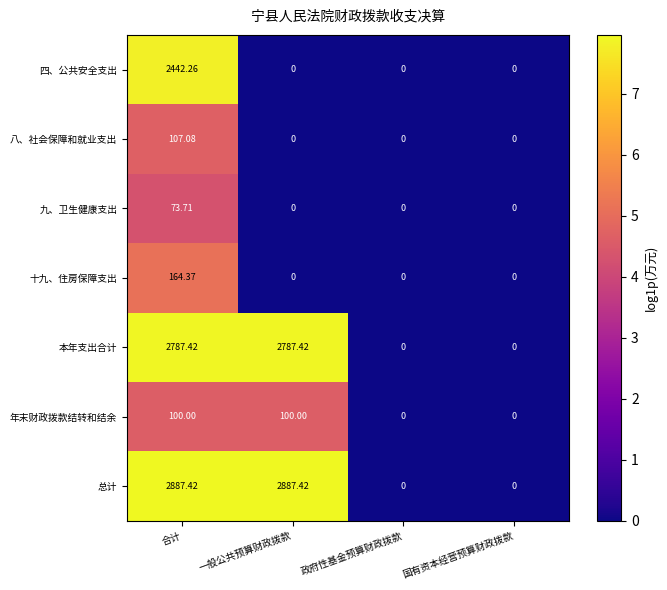

Which series has the largest total across all categories?

总计